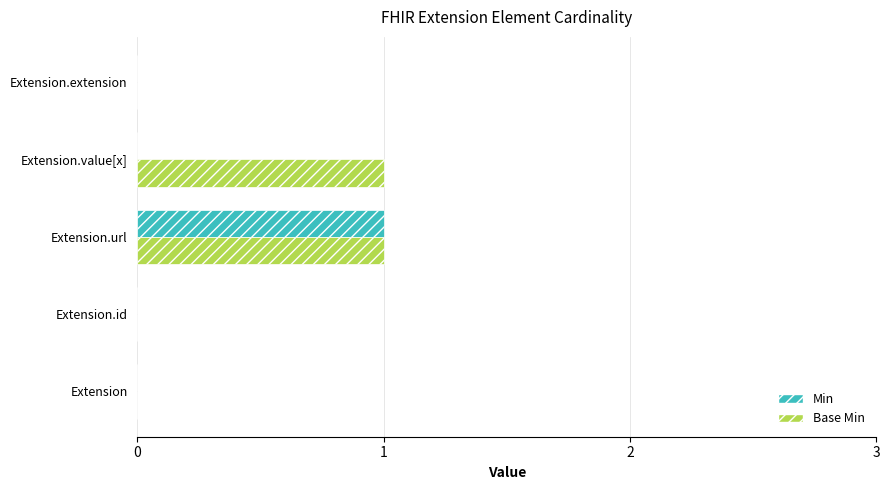

Which series has the largest total across all categories?

Base Min